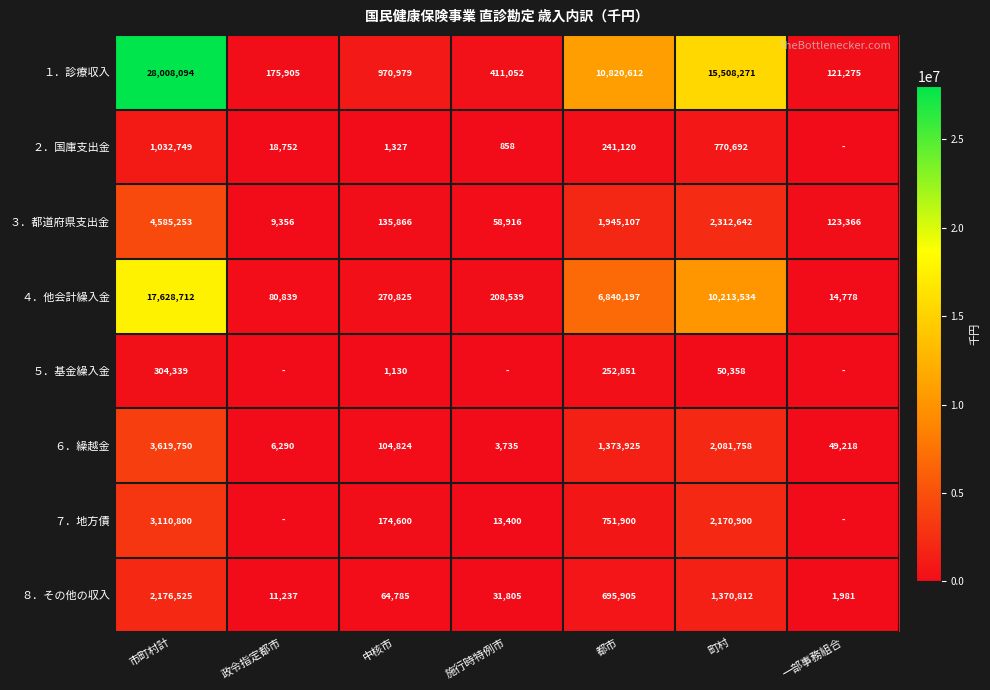

Rank the categories by ４．他会計繰入金 value from highest to lowest.

市町村計, 町村, 都市, 中核市, 施行時特例市, 政令指定都市, 一部事務組合